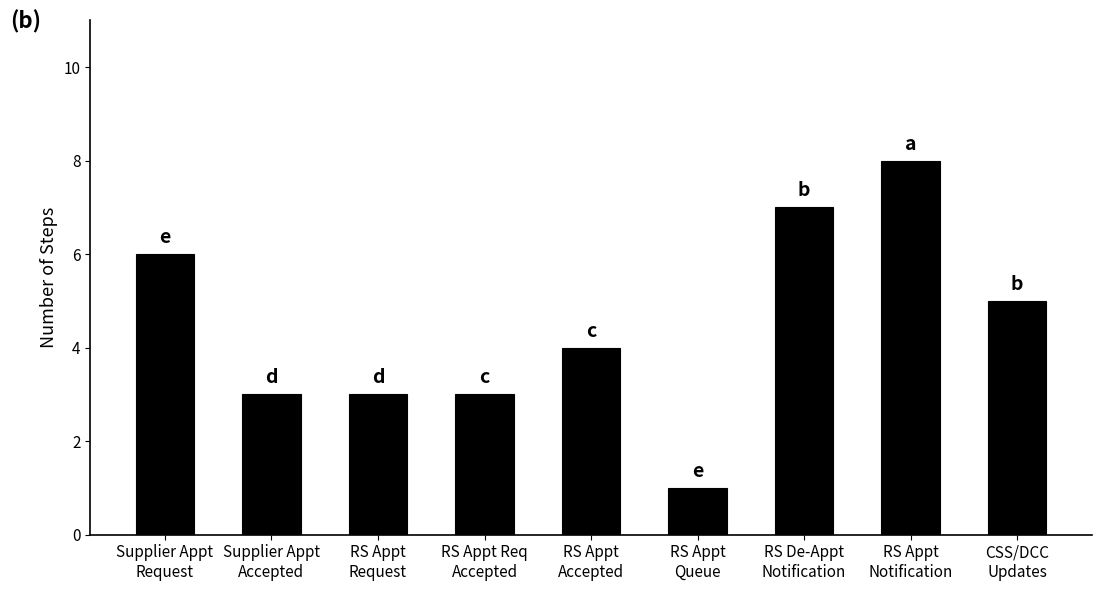

What is the difference between the maximum and minimum values?

7